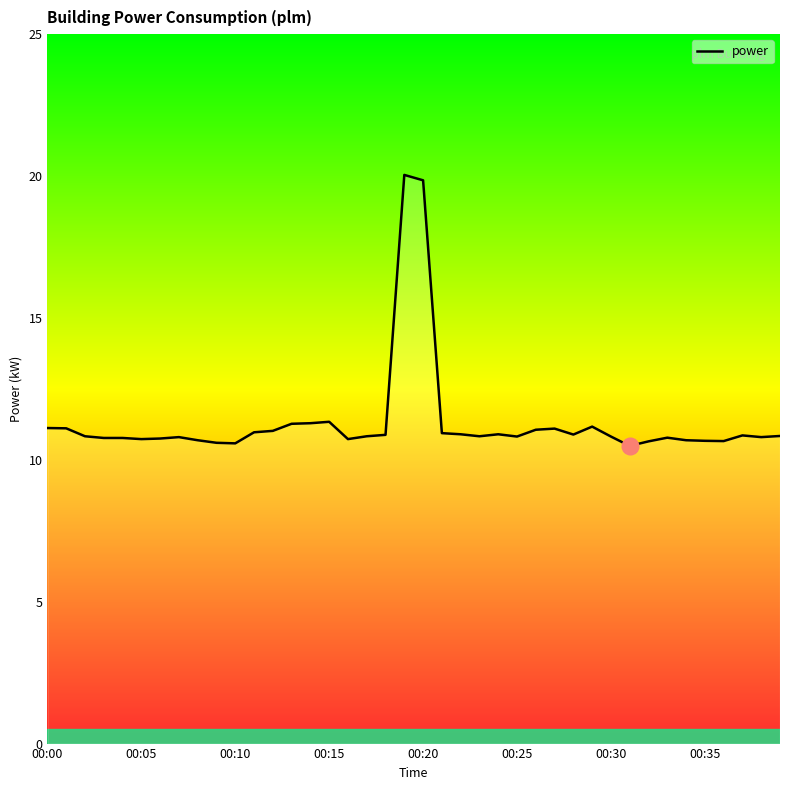

How many lines are shown in the chart?

1